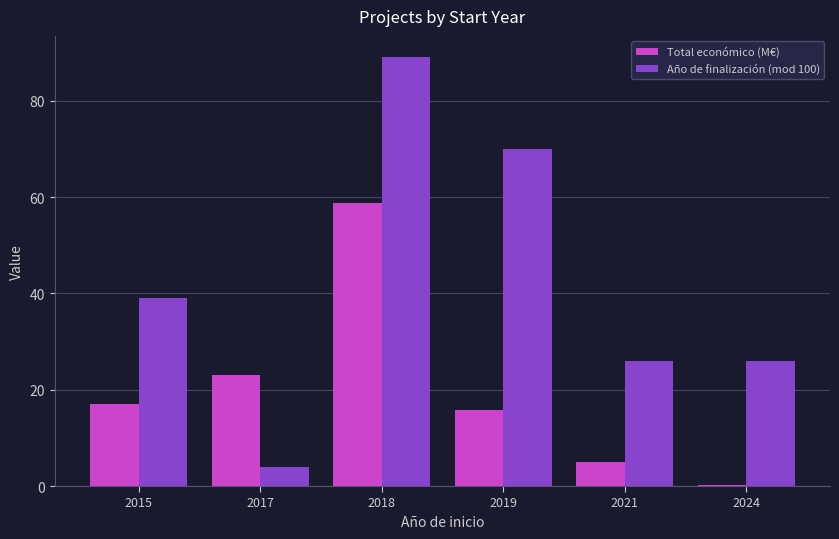

Count the Año de finalización (mod 100) values in the range 26 to 70.

4